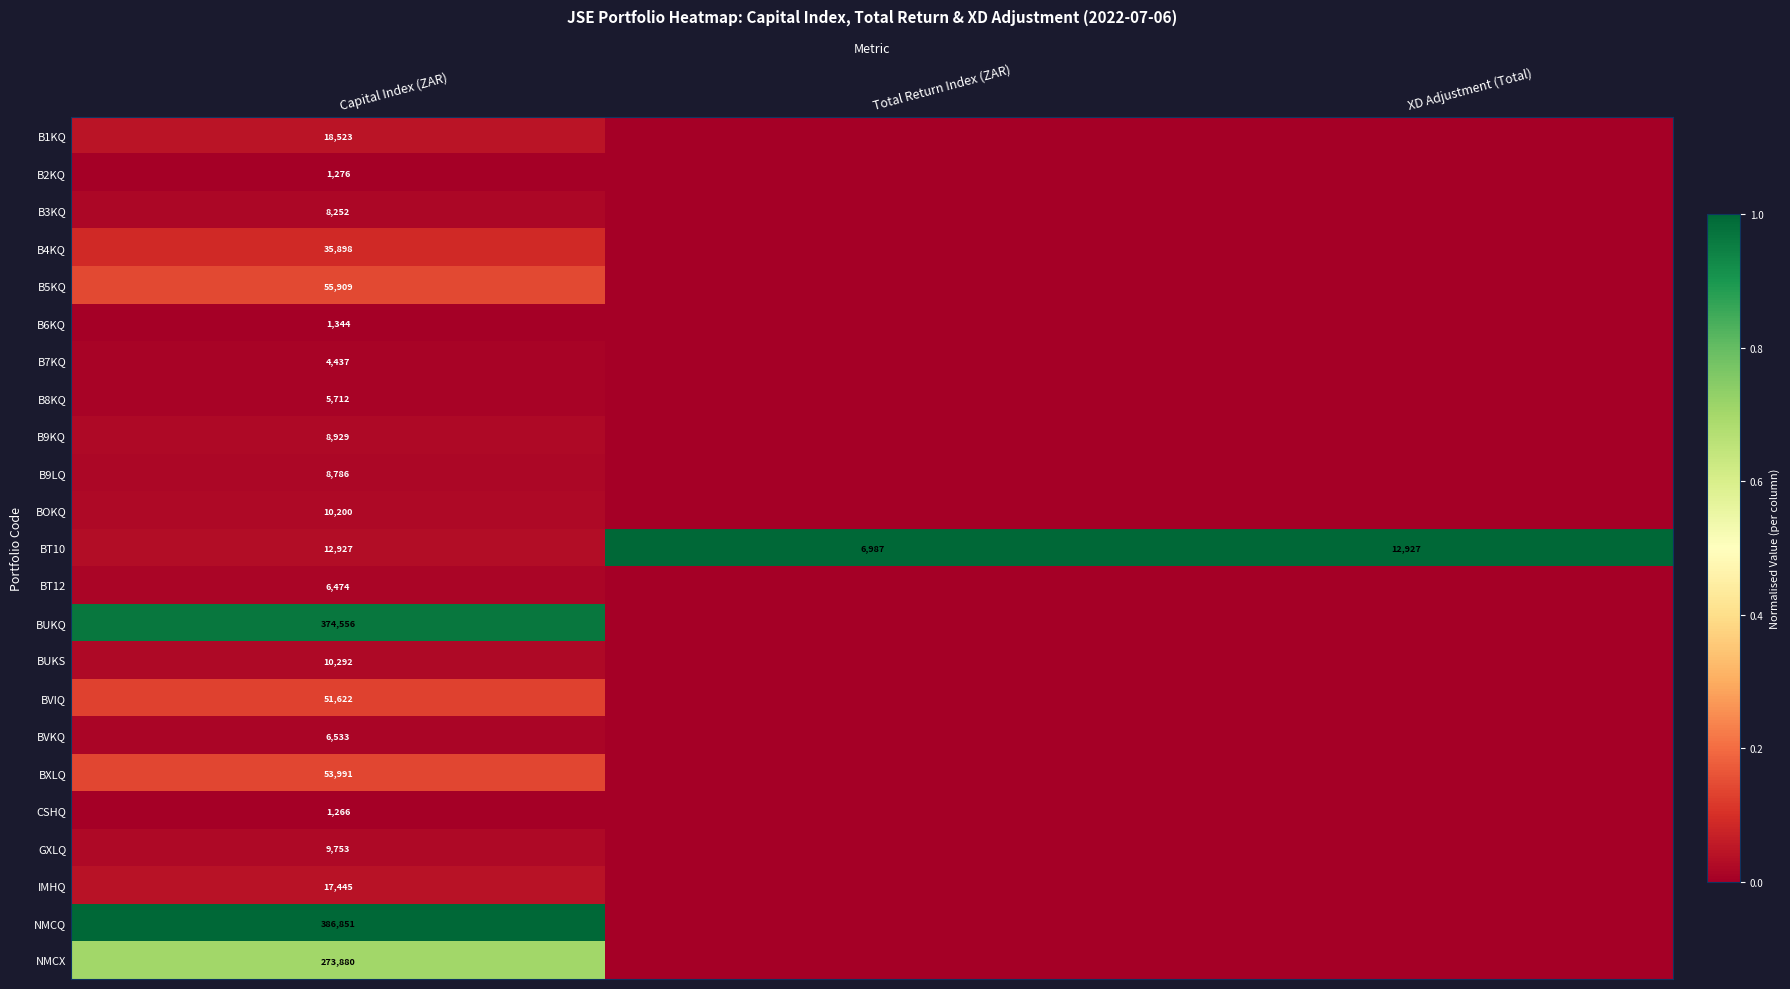

Rank the series at Capital Index (ZAR) from highest to lowest value.

NMCQ, BUKQ, NMCX, B5KQ, BXLQ, BVIQ, B4KQ, B1KQ, IMHQ, BT10, BUKS, BOKQ, GXLQ, B9KQ, B9LQ, B3KQ, BVKQ, BT12, B8KQ, B7KQ, B6KQ, B2KQ, CSHQ